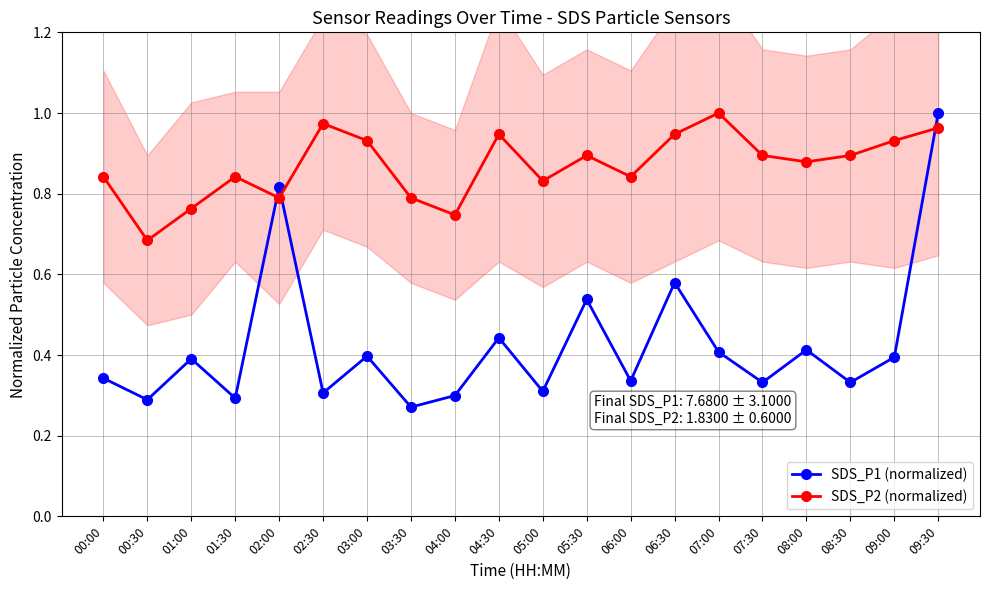

What is the value of the SDS_P2 (normalized) point at the 12th from the left?

0.9